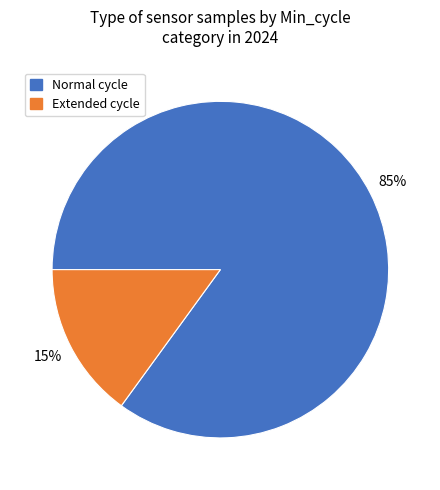

Rank the categories by value from highest to lowest.

Normal cycle, Extended cycle